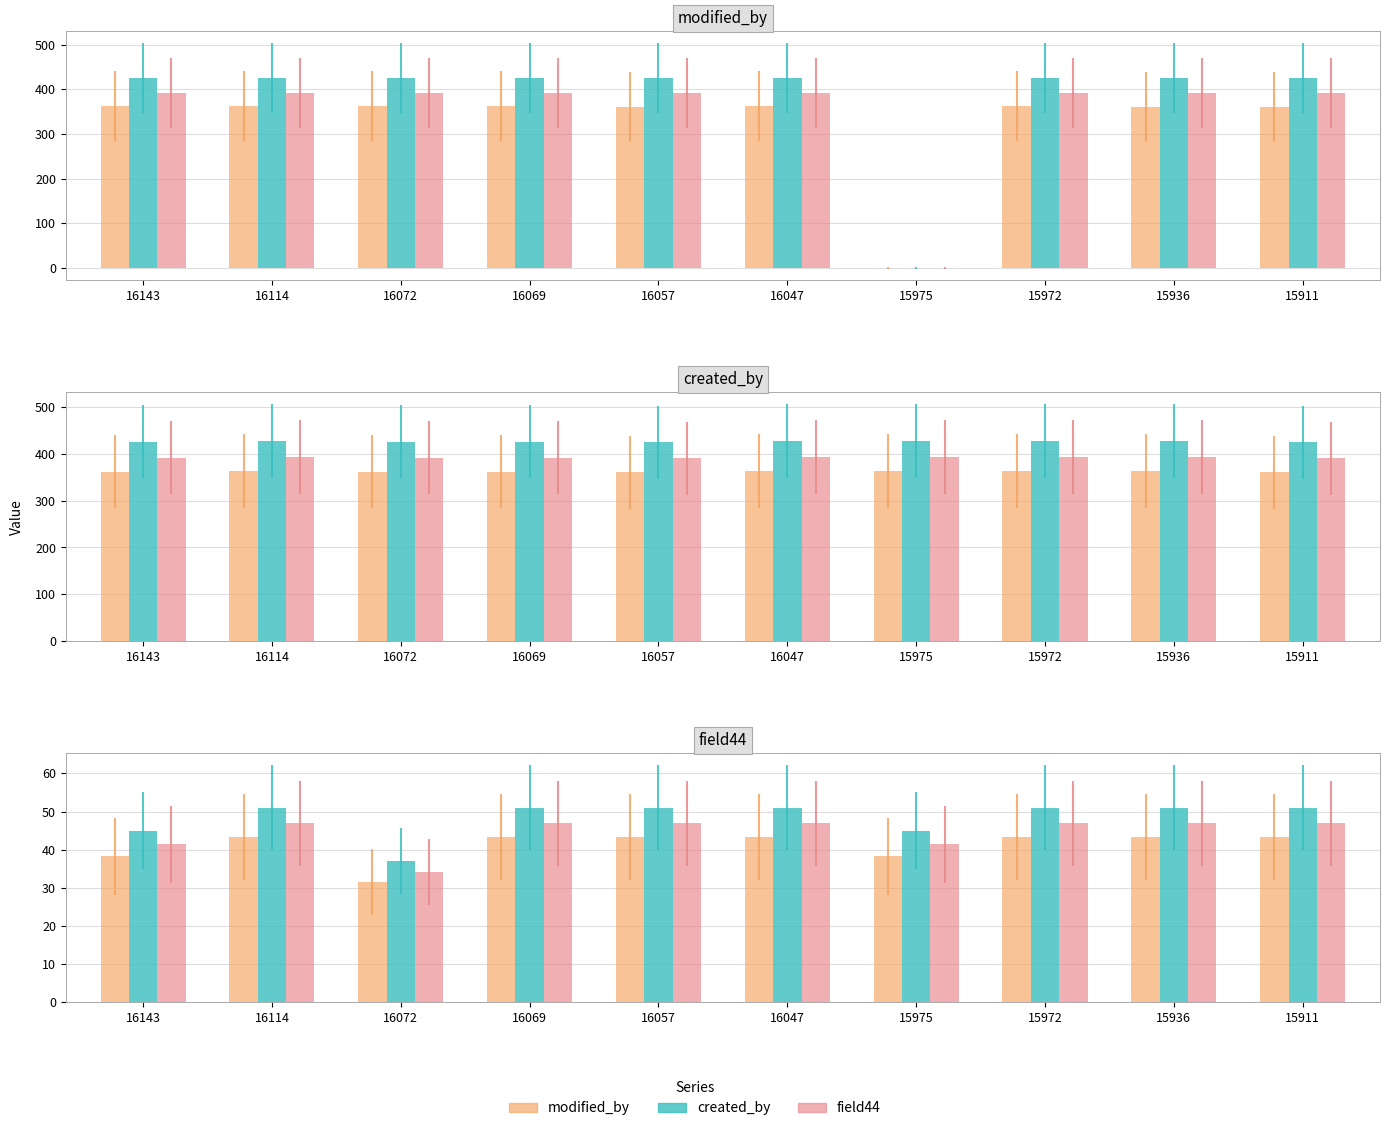

What is the spread (max minus min) of values at 16143?

63.9